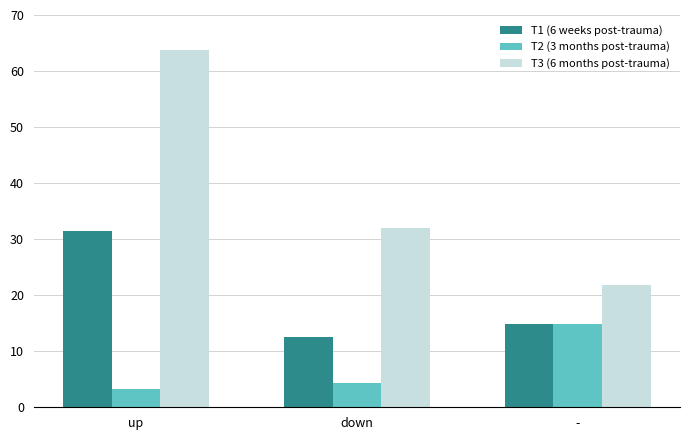

What is the maximum value for T1 (6 weeks post-trauma)?

31.4